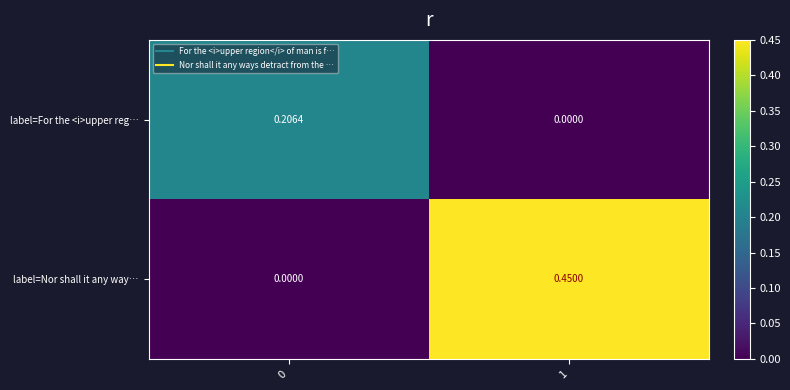

Is the value of label=Nor shall it any way… at 1 greater than the value of label=For the <i>upper reg… at 0?

Yes